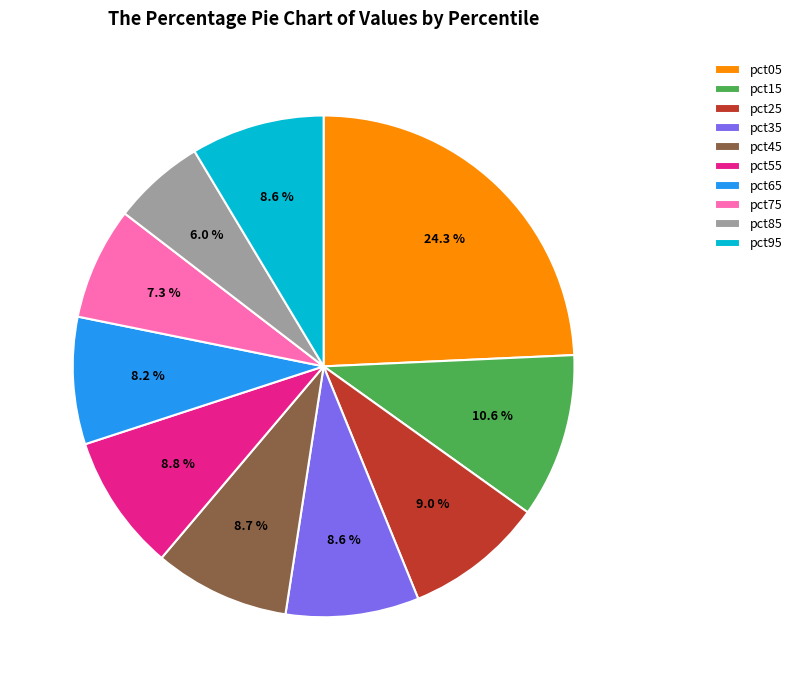

To the nearest percent, what is the difference between the pct65 and pct55 slice percentages?

1%